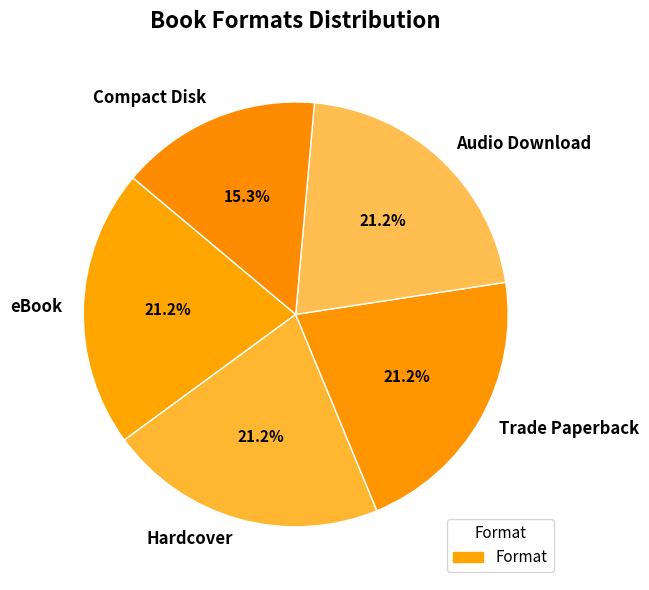

Is there any slice that represents more than half of the pie?

No